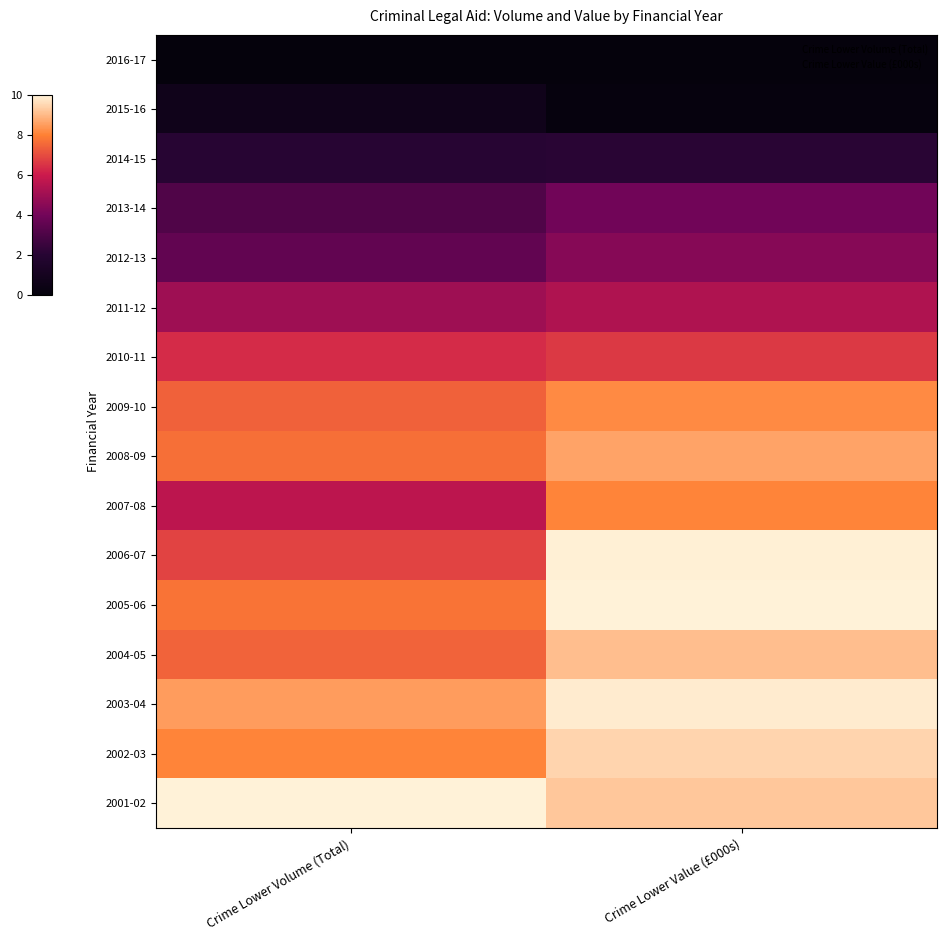

List the labels in order of 2008-09 value, largest first.

Crime Lower Value (£000s), Crime Lower Volume (Total)